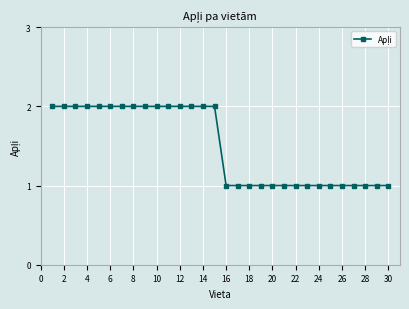

What is the average value?

2